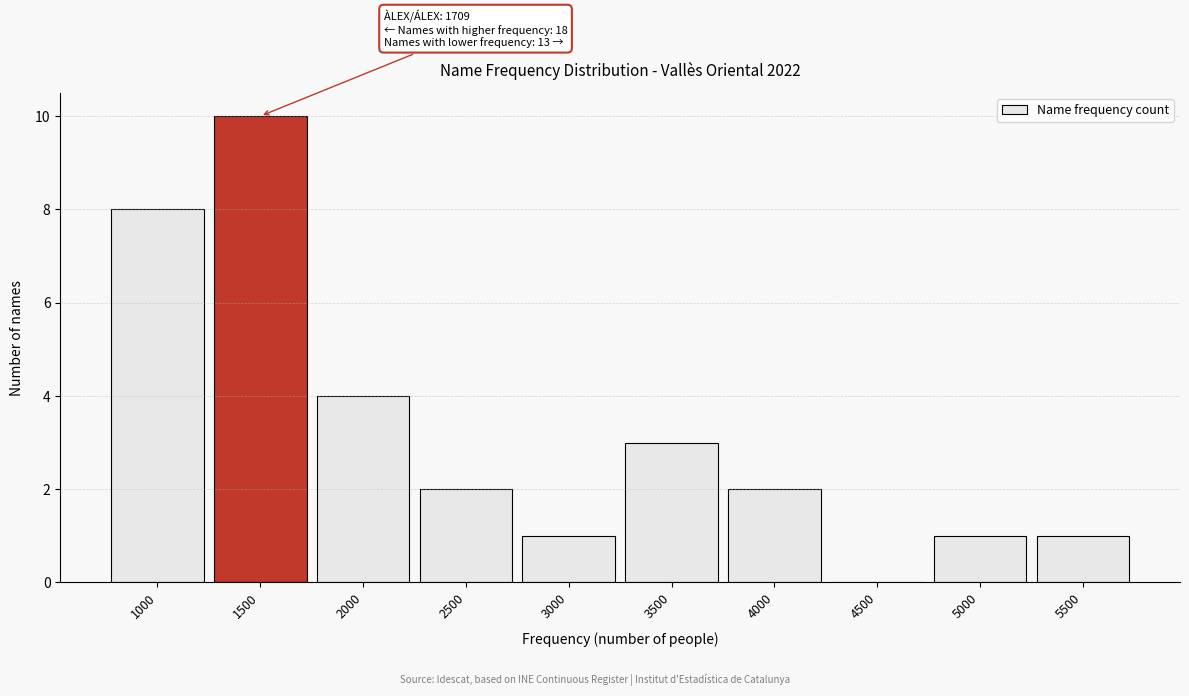

Reading right to left, list all the values displayed in this chart.

5500=1	5000=1	4500=0	4000=2	3500=3	3000=1	2500=2	2000=4	1500=10	1000=8